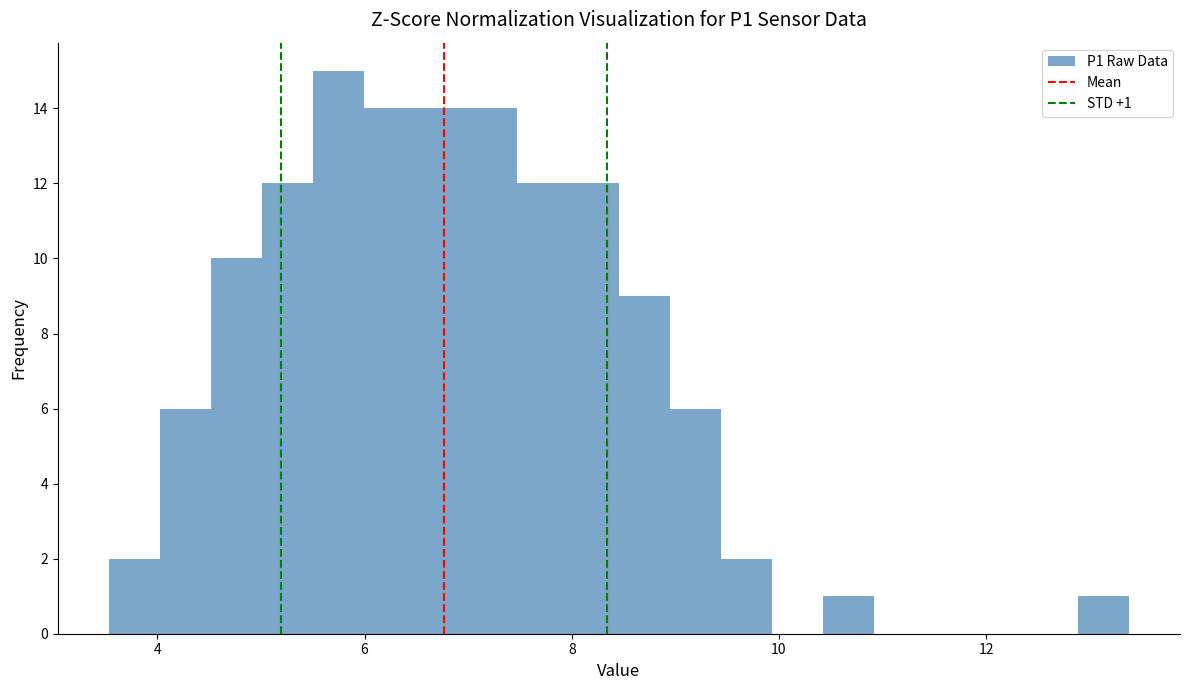

Read against the x-axis, roughly where is the centre of the tallest bar?

5.8